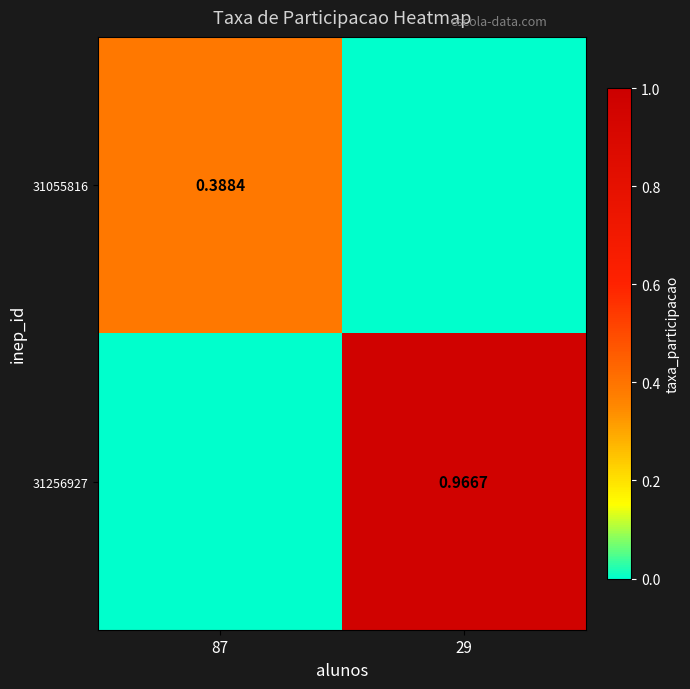

Which series has the largest total across all categories?

31256927